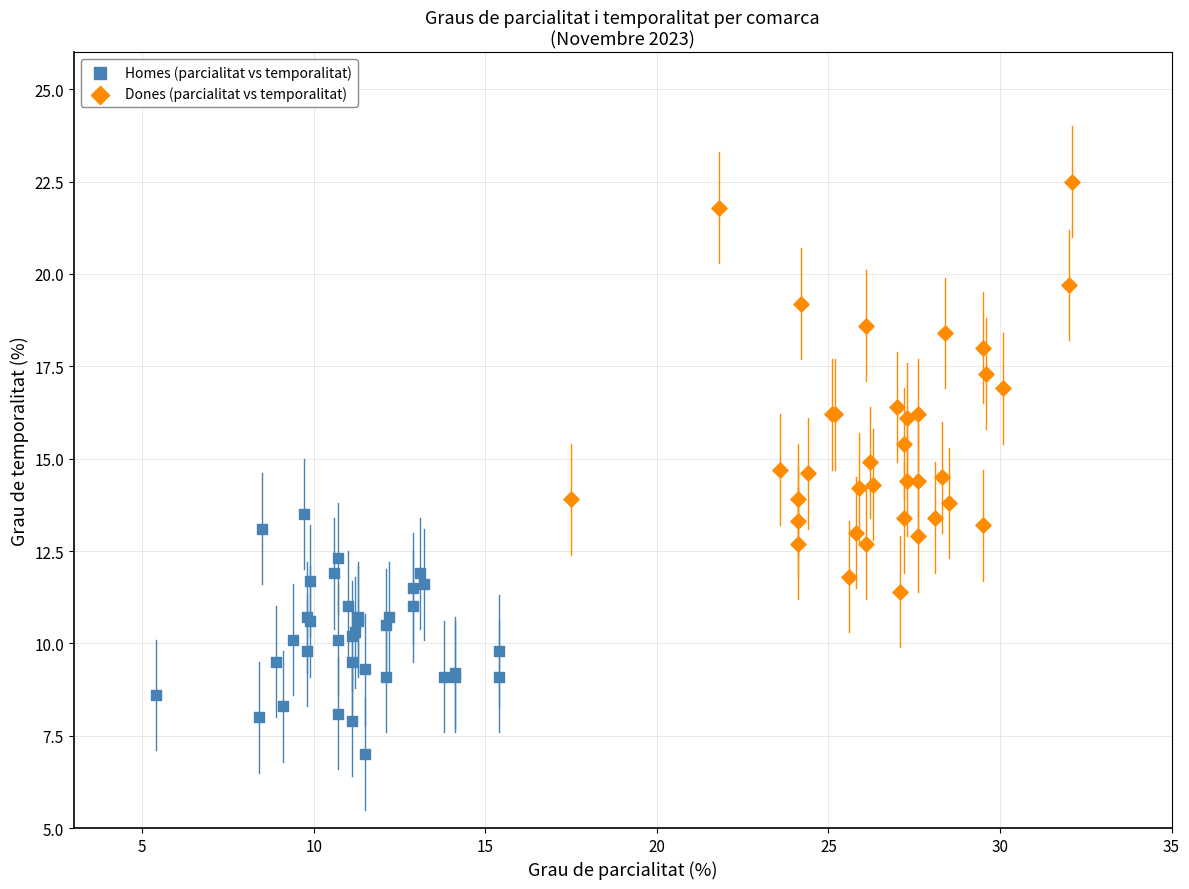

Which series contains the highest Y value?

Dones (parcialitat vs temporalitat)